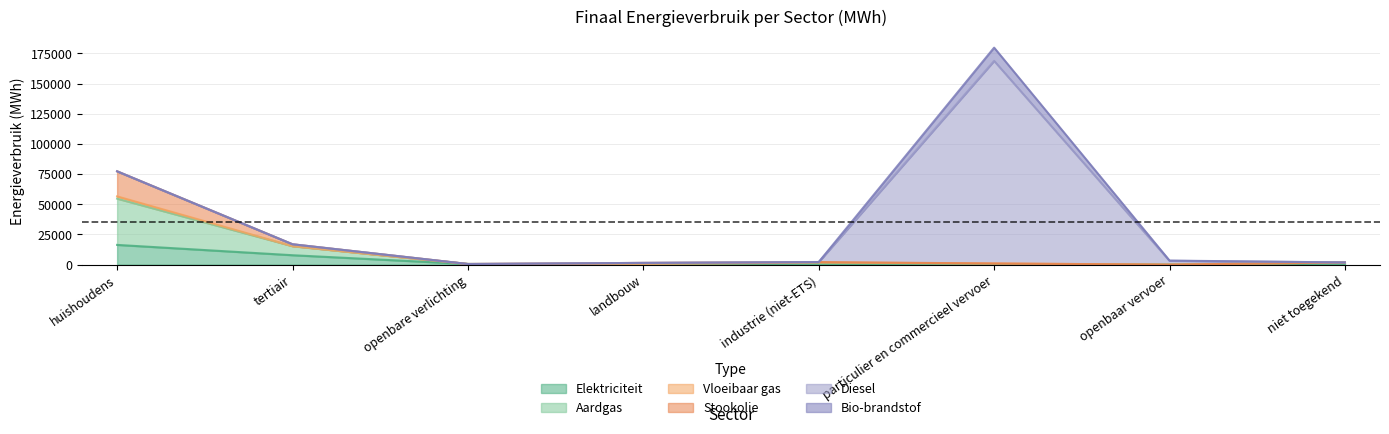

At which category is the sum across all series the highest?

particulier en commercieel vervoer